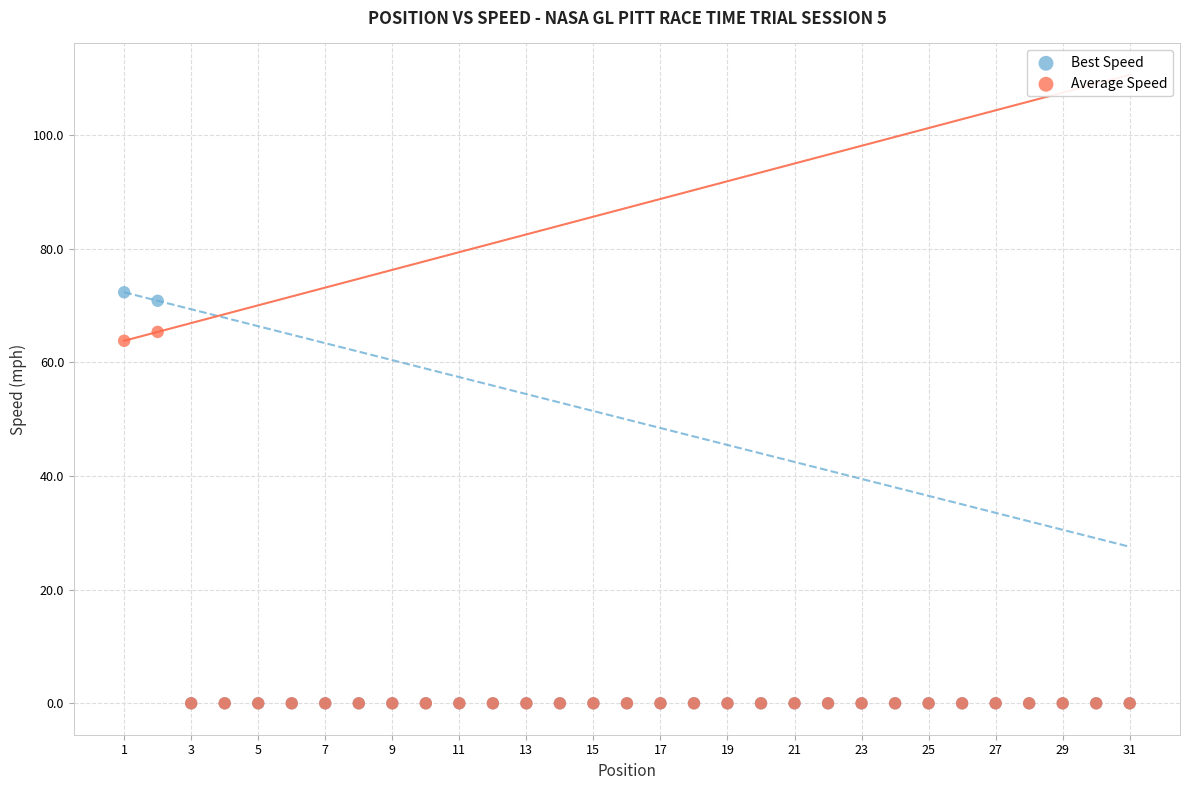

In the Best Speed series, what Y value is closest to 36?

70.8